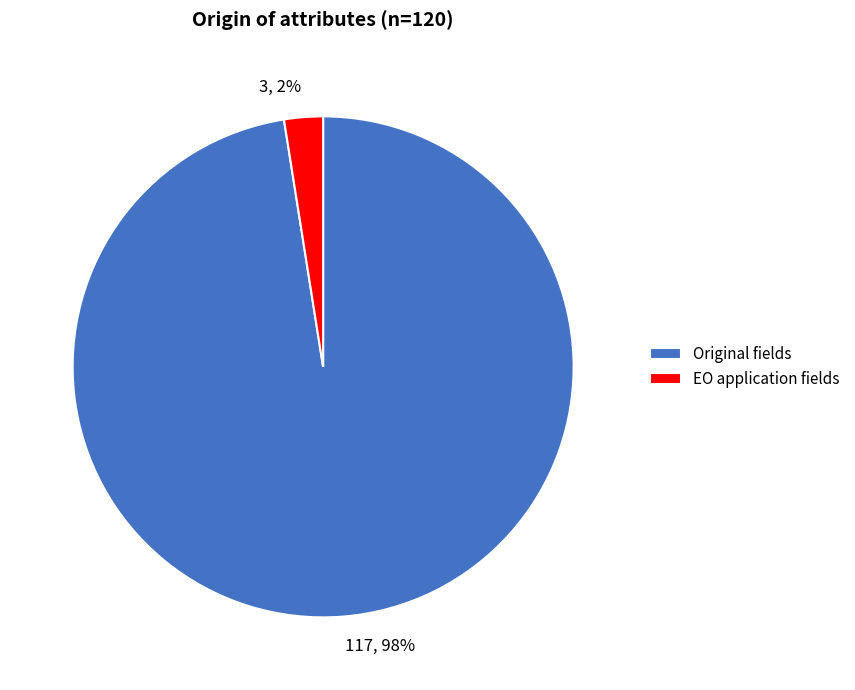

How many segments does this pie chart have?

2